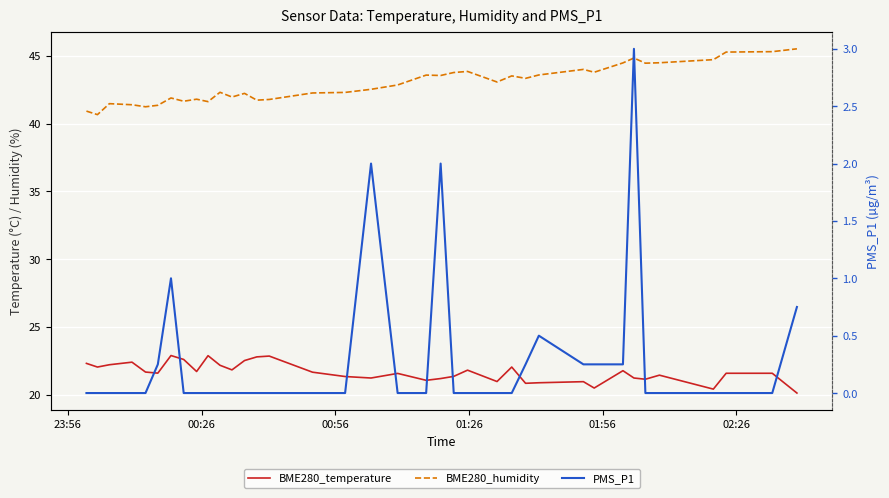

True or false: BME280_temperature and BME280_humidity cross at least once.

False